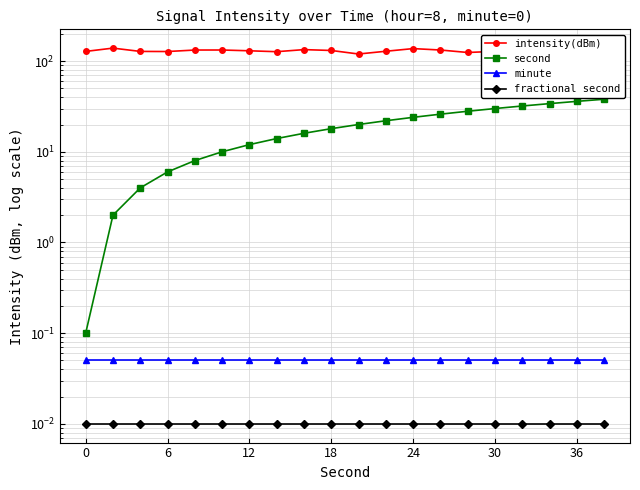

True or false: fractional second and minute intersect in this chart.

False